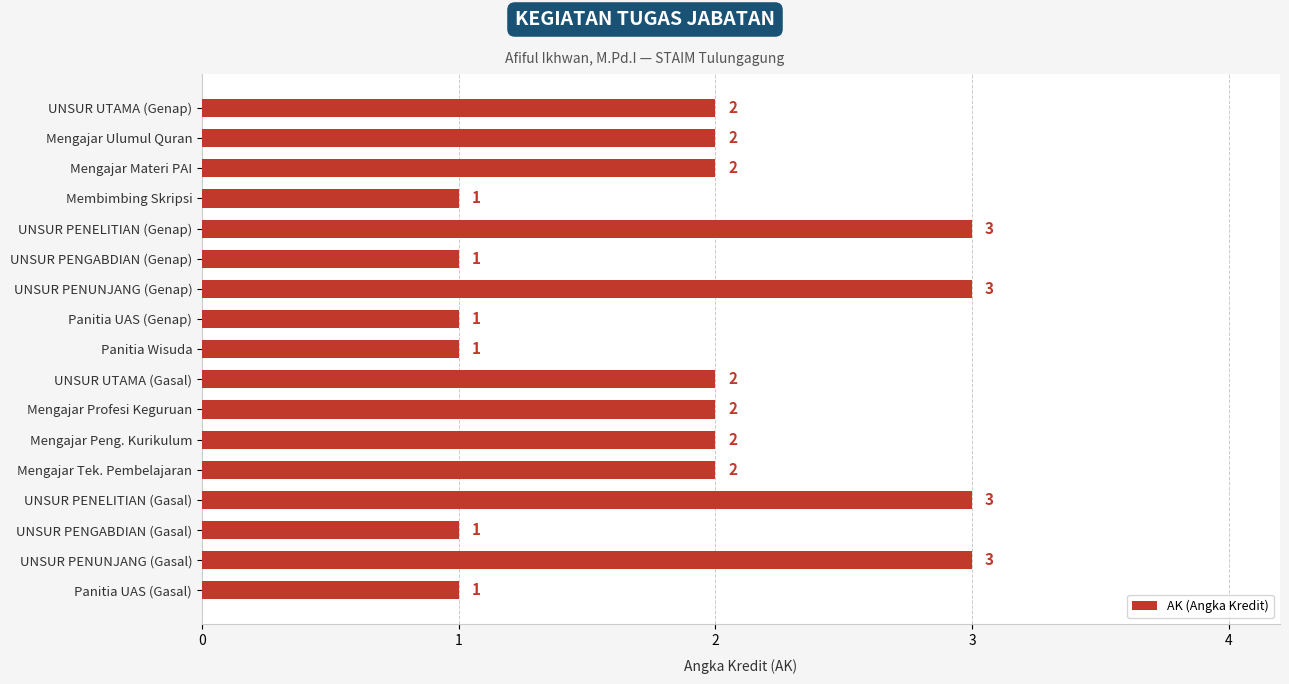

What is the value of the 14th bar from the top?

3